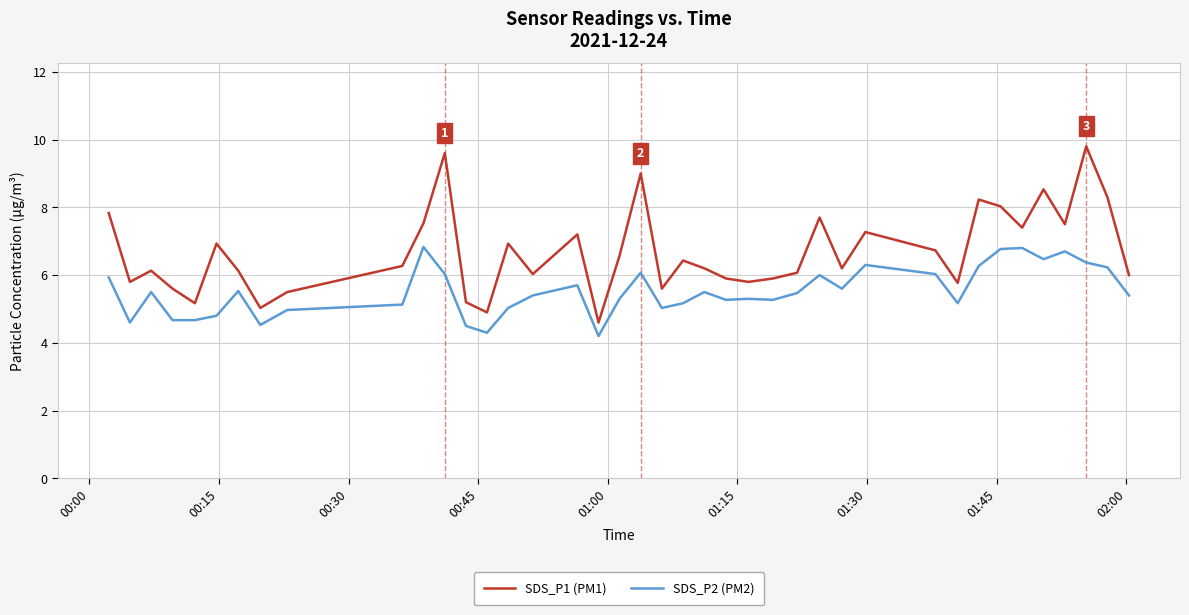

Which series has the largest range (max minus min)?

SDS_P1 (PM1)